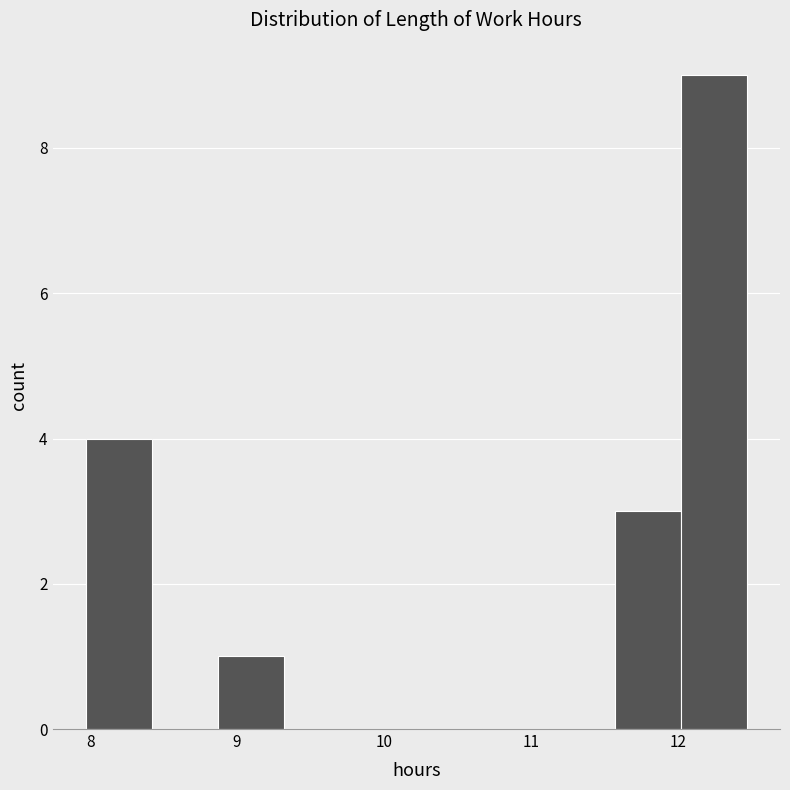

Reading left to right, list every bar in this chart as the range it spans on the x-axis followed by its height. Neither the bar edges nor the heights are printed on the chart, so give them approximately, as read against the axes.

7.97 to 8.42: 4
8.42 to 8.87: 0
8.87 to 9.32: 1
9.32 to 9.77: 0
9.77 to 10.22: 0
10.22 to 10.67: 0
10.67 to 11.12: 0
11.12 to 11.57: 0
11.57 to 12.02: 3
12.02 to 12.47: 9